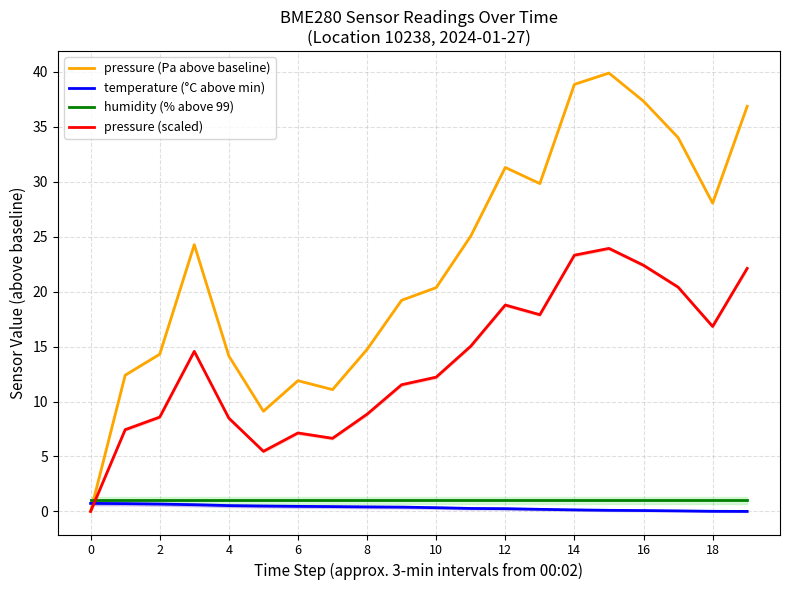

Reading left to right, what are all the values shown in this chart?

pressure (Pa above baseline): 0.0	12.4	14.3	24.3	14.1	9.1	11.9	11.1	14.8	19.2	20.4	25.1	31.3	29.8	38.9	39.9	37.3	34.0	28.1	36.9
temperature (°C above min): 0.7	0.7	0.7	0.6	0.5	0.5	0.5	0.4	0.4	0.4	0.3	0.3	0.2	0.2	0.1	0.1	0.1	0.0	0.0	0.0
humidity (% above 99): 1.0	1.0	1.0	1.0	1.0	1.0	1.0	1.0	1.0	1.0	1.0	1.0	1.0	1.0	1.0	1.0	1.0	1.0	1.0	1.0
pressure (scaled): 0.0	7.4	8.6	14.6	8.5	5.5	7.1	6.7	8.8	11.5	12.2	15.0	18.8	17.9	23.3	23.9	22.4	20.4	16.8	22.1